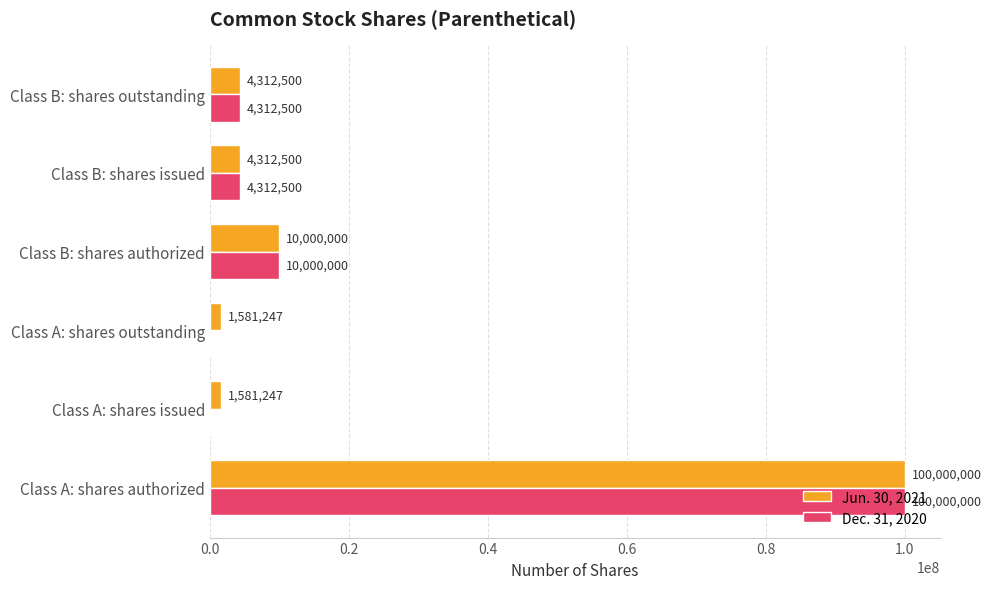

The value of Dec. 31, 2020 at Class A: shares outstanding is 37920549. True or false?

False